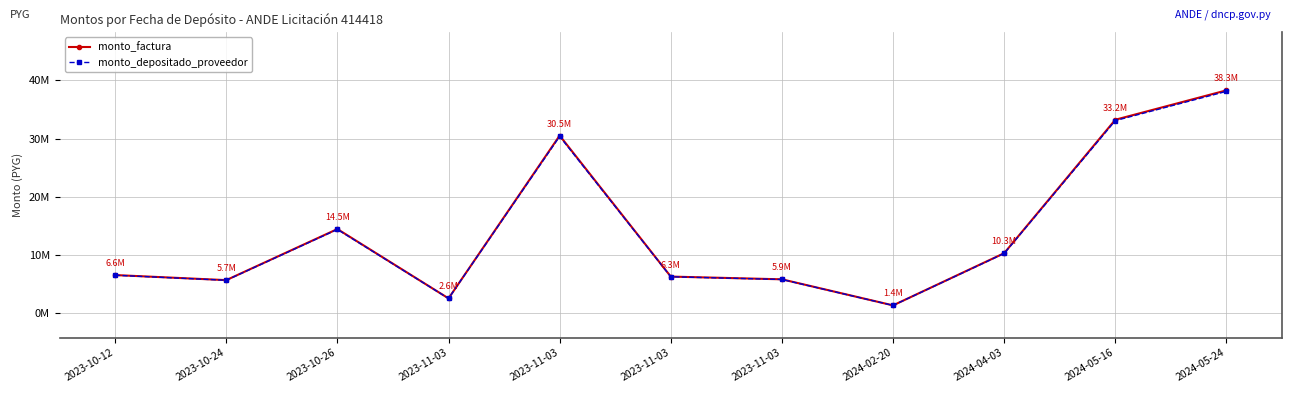

What is the label of the 8th point from the right?

2023-11-03